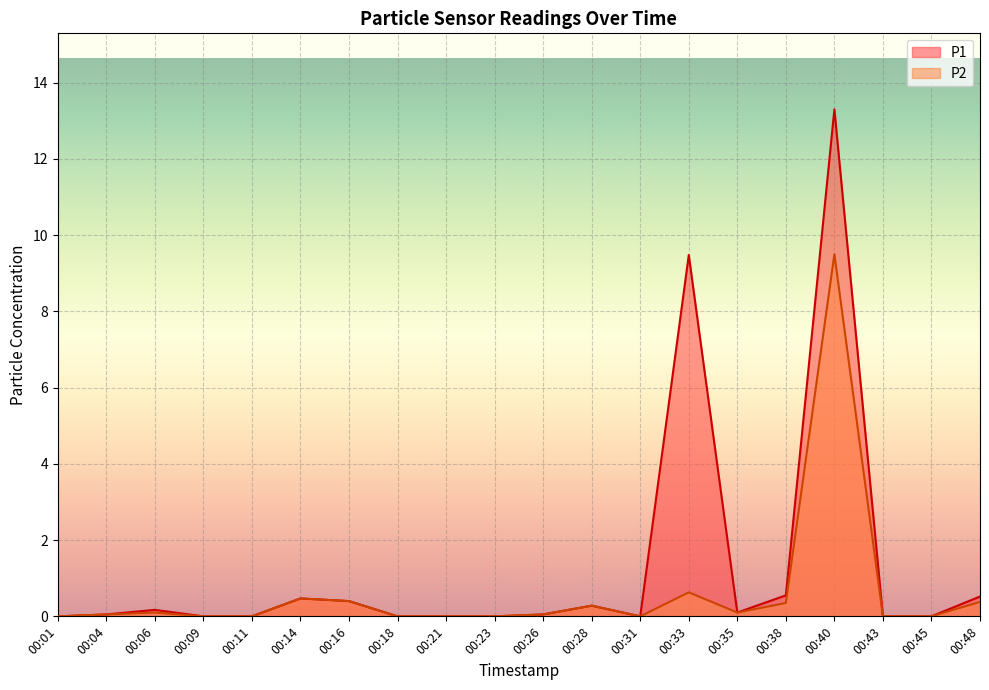

True or false: P1 and P2 intersect in this chart.

False